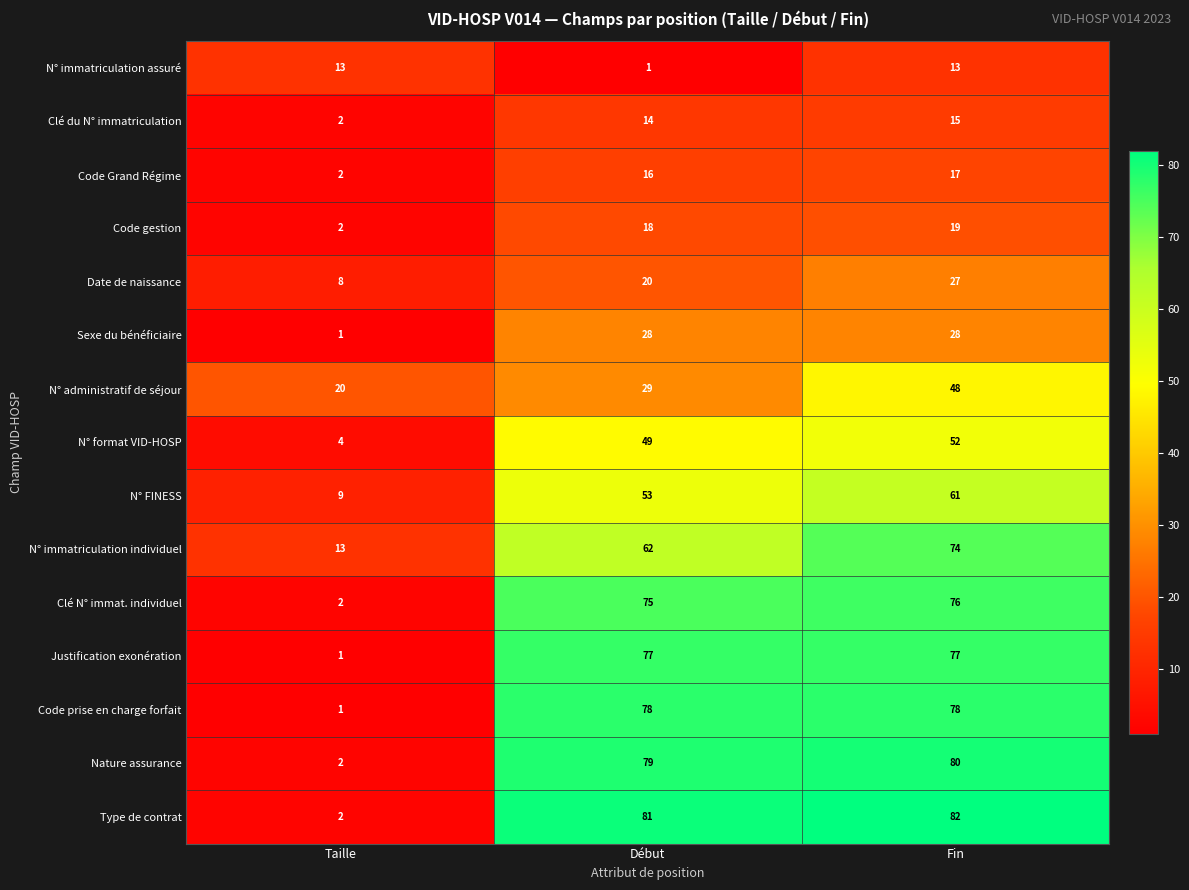

True or false: Clé du N° immatriculation has a value of 15 at Fin.

True